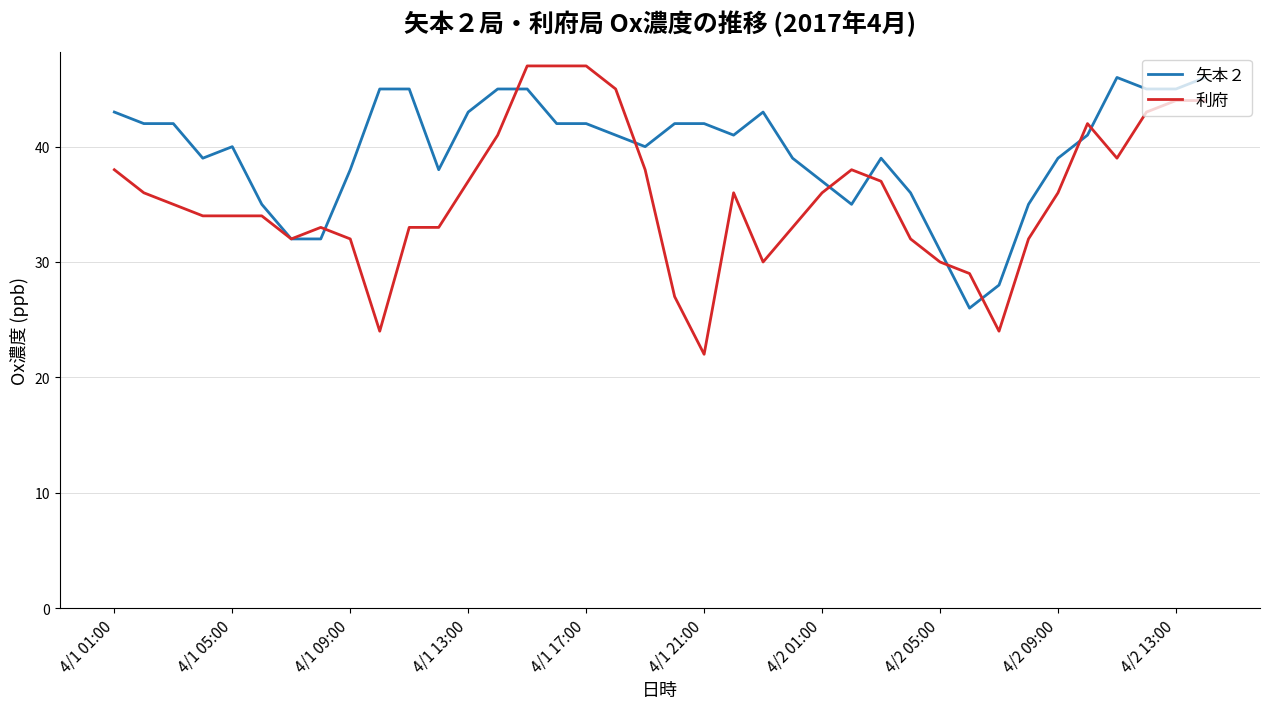

Which series has the largest total across all categories?

矢本２